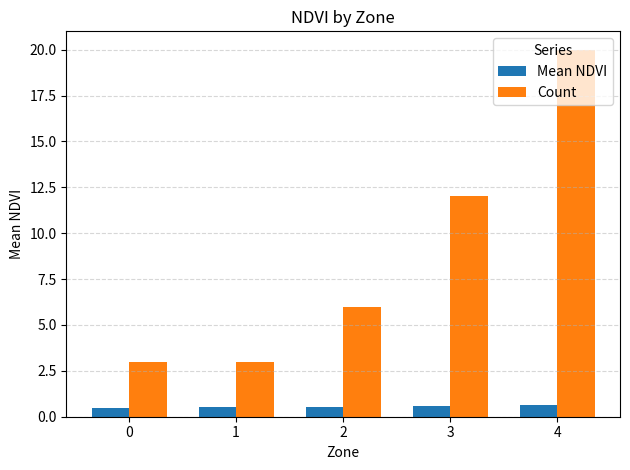

Between 0 and 2, which series saw the biggest shift?

Count